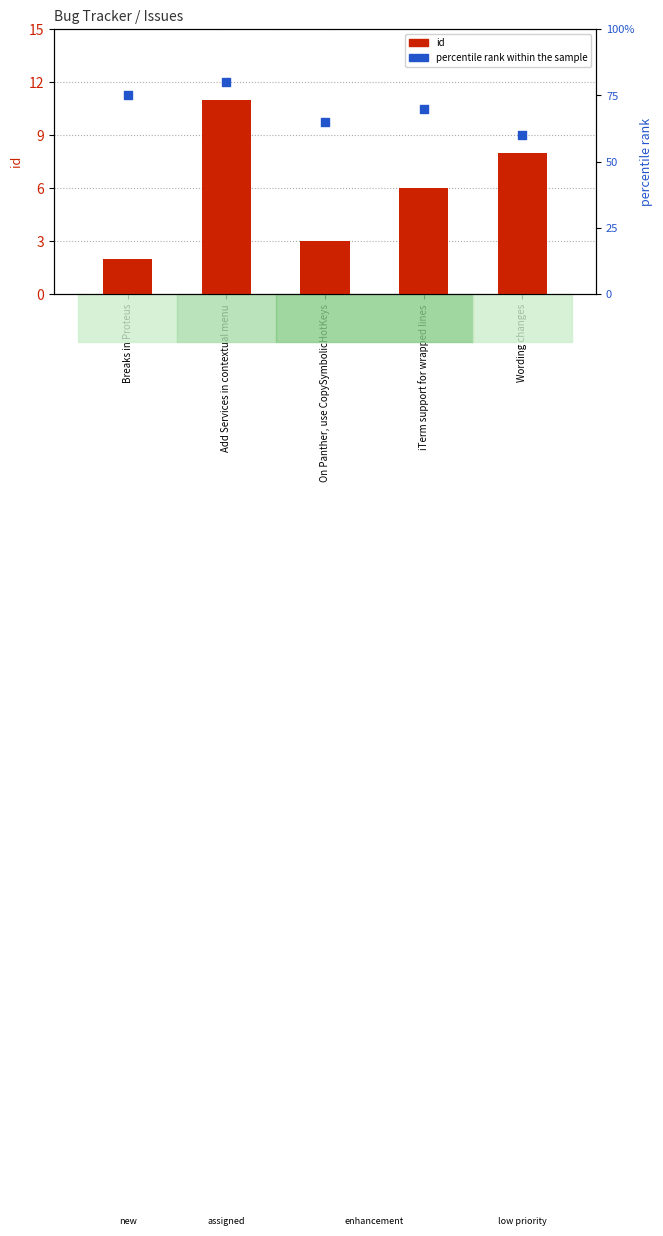

Which series contains the highest Y value?

percentile rank within the sample